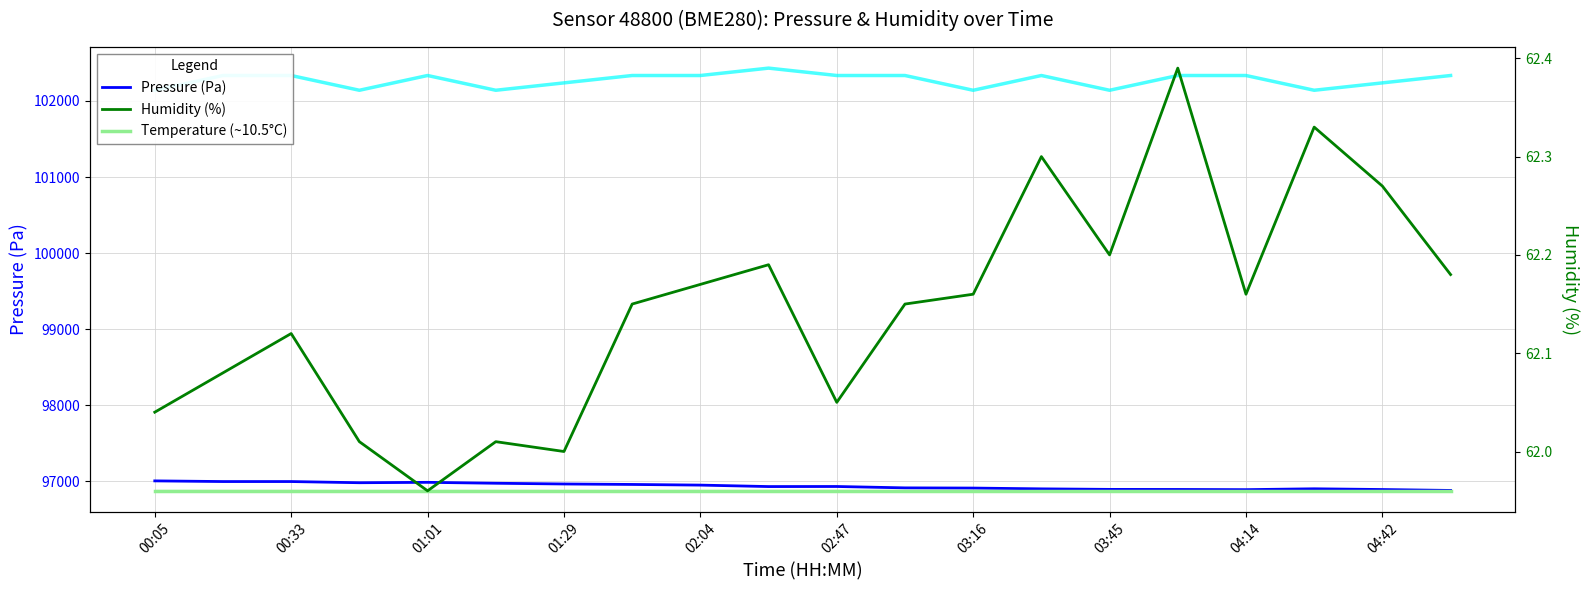

Which series has the largest range (max minus min)?

Temperature (scaled)